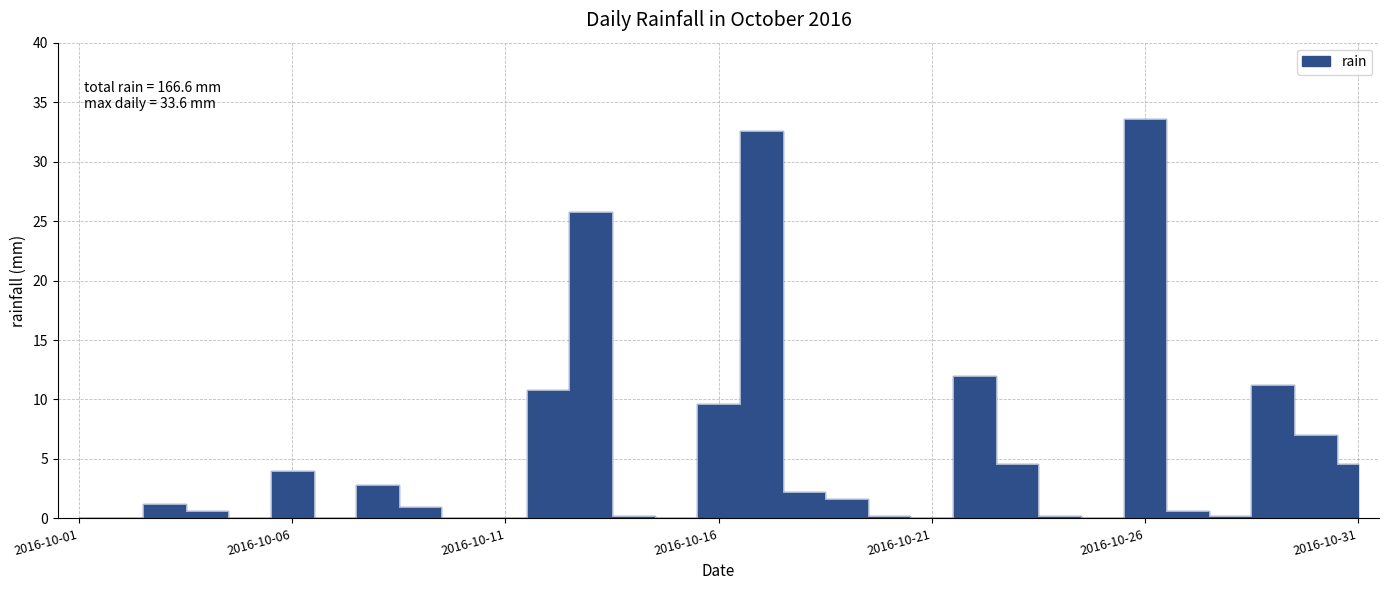

Count the number of categories in the chart.

31